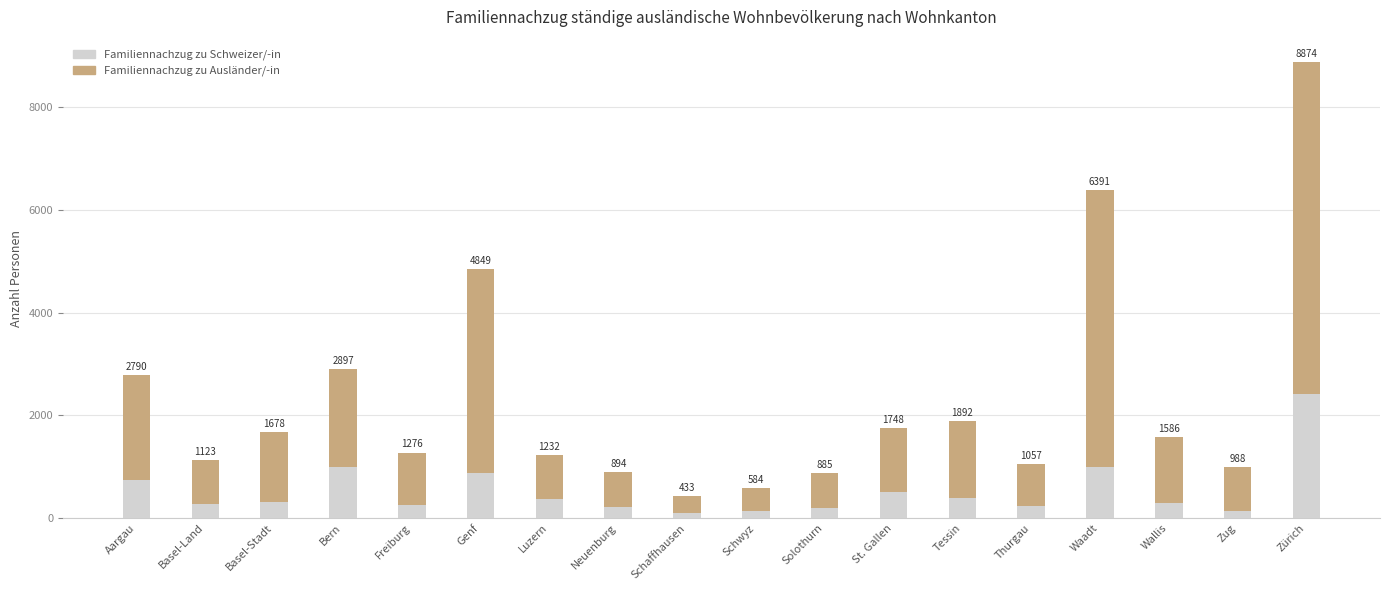

How many bars are there in total?

18